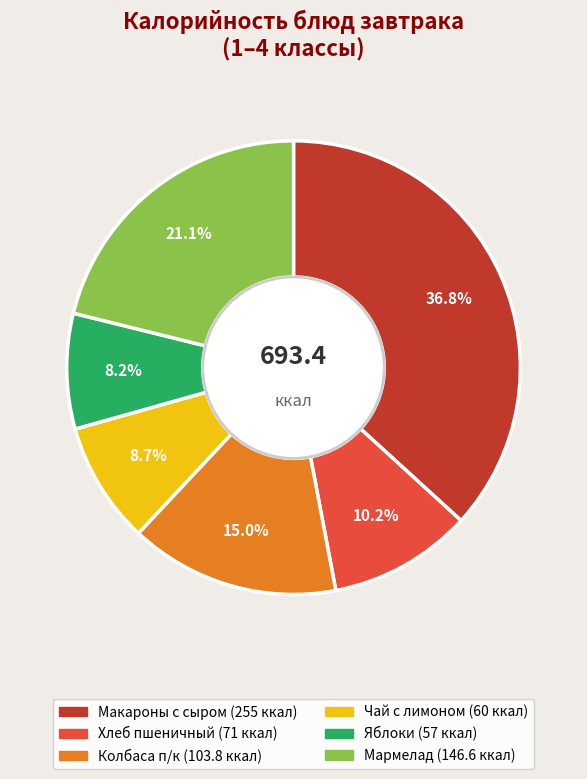

To the nearest percent, what is the combined percentage of Колбаса п/к and Хлеб пшеничный?

25%